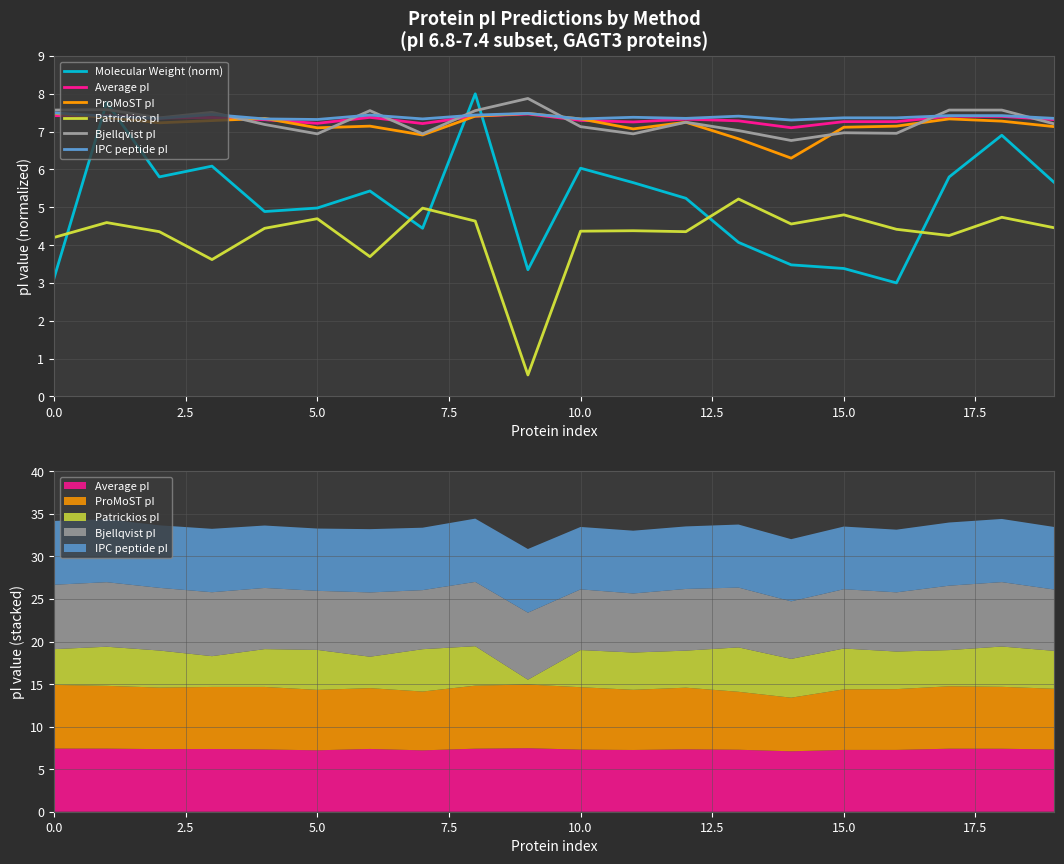

Reading left to right, what are all the values shown in this chart?

Molecular Weight (norm): 3.1	7.8	5.8	6.1	4.9	5.0	5.4	4.4	8.0	3.3	6.0	5.7	5.2	4.1	3.5	3.4	3.0	5.8	6.9	5.7
Average pI: 7.4	7.4	7.4	7.4	7.3	7.2	7.4	7.2	7.4	7.5	7.3	7.3	7.3	7.3	7.1	7.3	7.3	7.4	7.4	7.3
ProMoST pI: 7.5	7.4	7.2	7.3	7.4	7.1	7.1	6.9	7.4	7.5	7.3	7.1	7.2	6.8	6.3	7.1	7.1	7.3	7.3	7.1
Patrickios pI: 4.2	4.6	4.4	3.6	4.4	4.7	3.7	5.0	4.6	0.6	4.4	4.4	4.4	5.2	4.6	4.8	4.4	4.3	4.7	4.5
Bjellqvist pI: 7.6	7.6	7.4	7.5	7.2	6.9	7.6	6.9	7.6	7.9	7.1	6.9	7.2	7.0	6.8	7.0	7.0	7.6	7.6	7.2
IPC peptide pI: 7.5	7.4	7.4	7.5	7.3	7.3	7.4	7.3	7.4	7.5	7.3	7.4	7.4	7.4	7.3	7.4	7.4	7.4	7.4	7.4